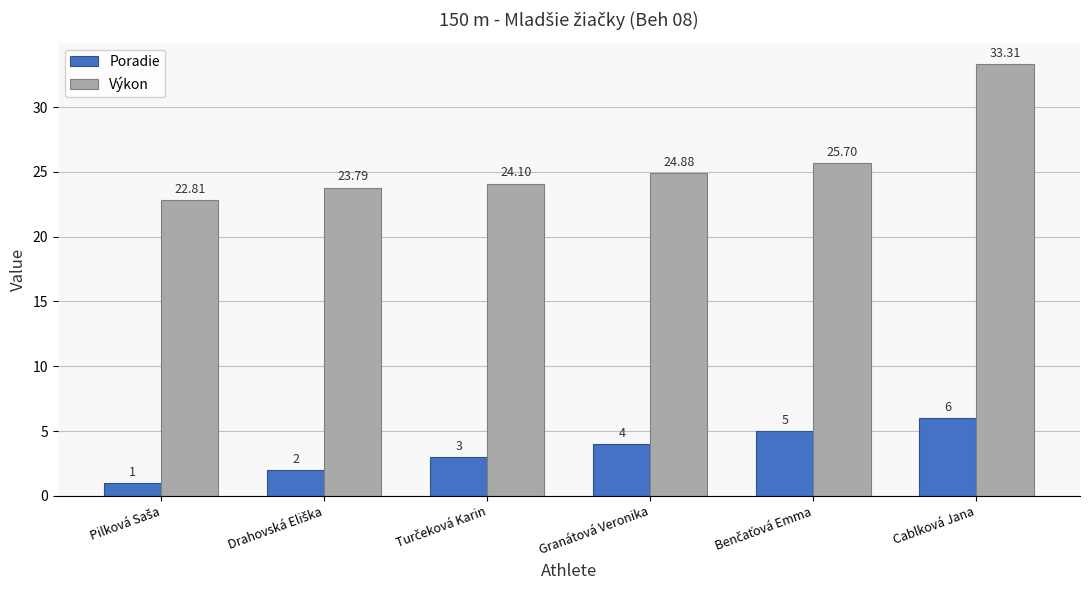

Rank the series by their maximum value, from lowest to highest.

Poradie, Výkon